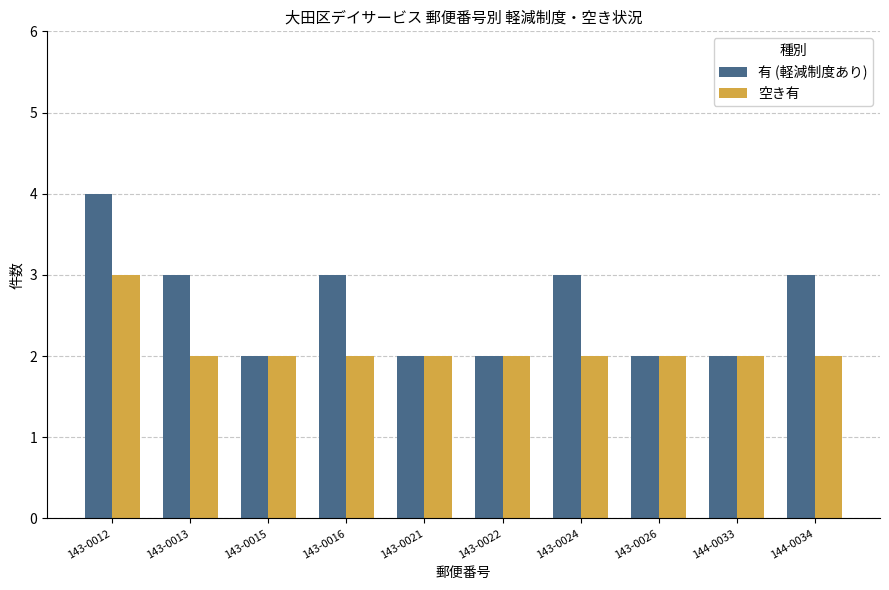

Reading left to right, extract all data points from this chart.

有 (軽減制度あり): 4	3	2	3	2	2	3	2	2	3
空き有: 3	2	2	2	2	2	2	2	2	2